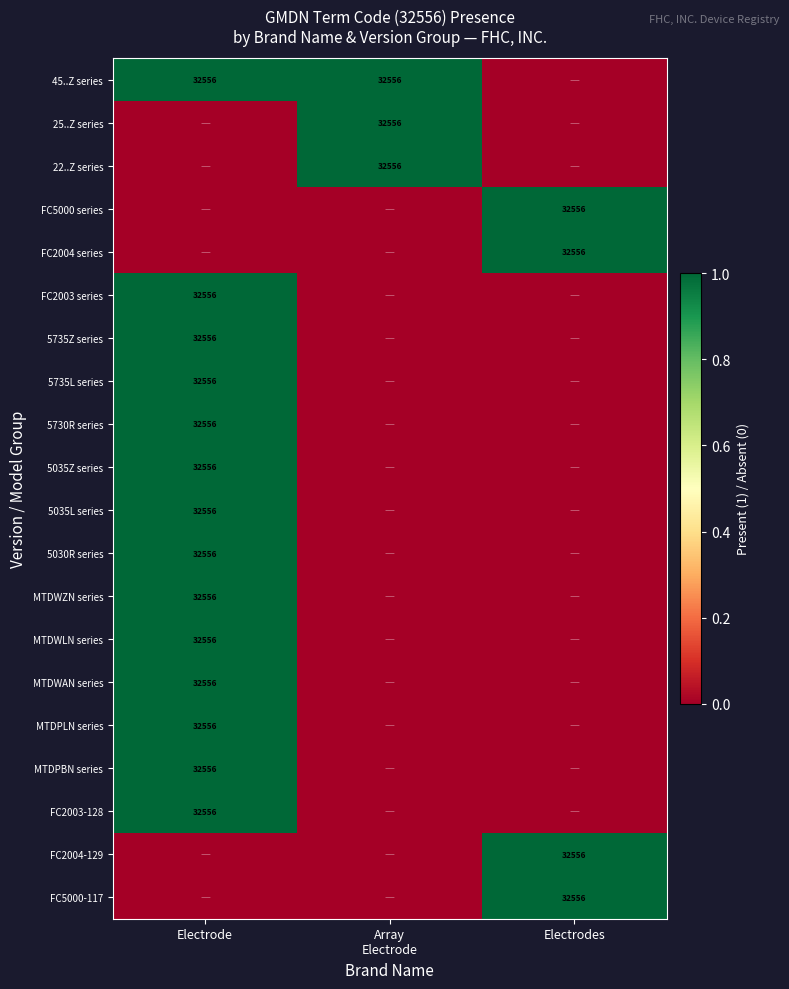

Which label corresponds to the smallest value in the chart?

Electrodes